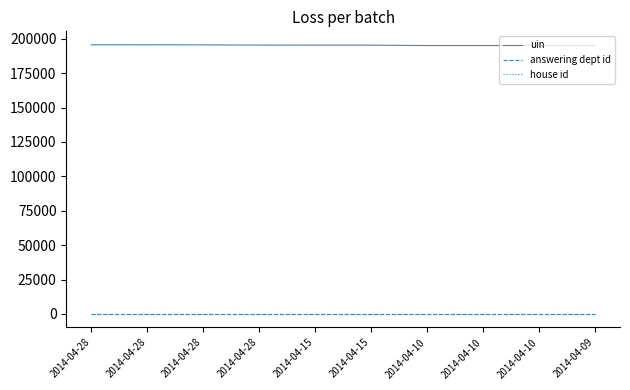

True or false: house id and answering dept id intersect in this chart.

False